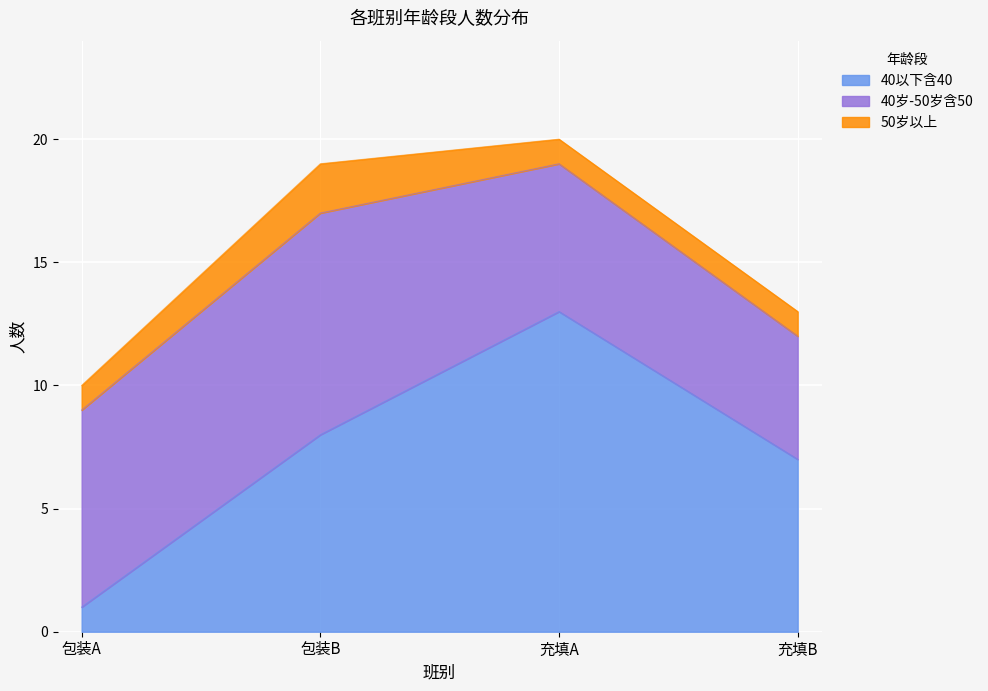

Is it true that 50岁以上 equals 1 at 充填B?

False